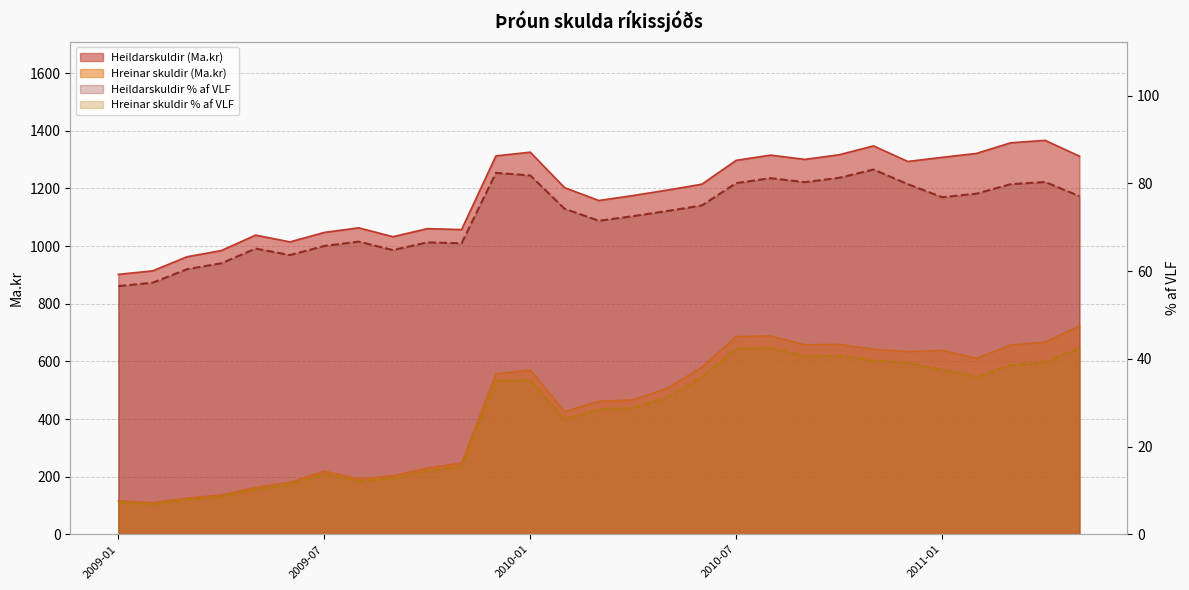

How many interior local valleys does the Heildarskuldir (Ma.kr) series have?

6